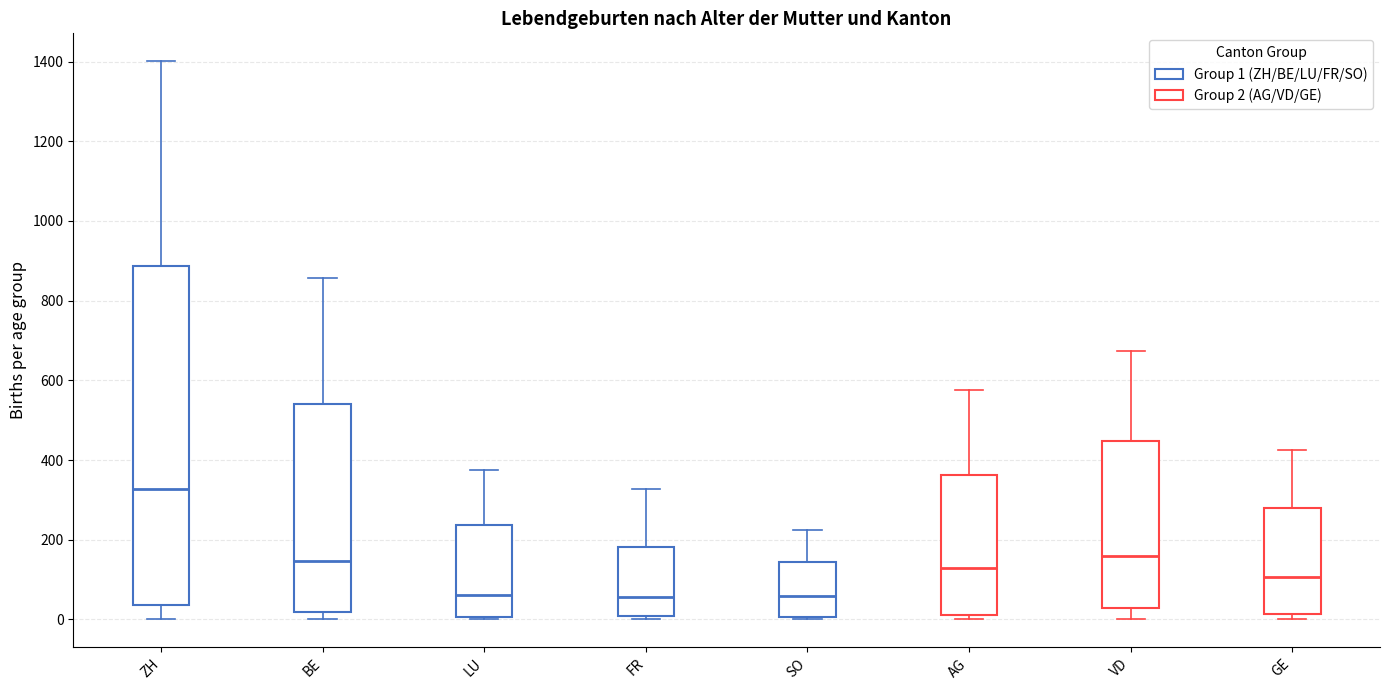

Reading left to right, transcribe this box plot: for each box, give where its median line is, the range the box spans, and where its two whiskers end, as read against the y-axis. The values are not printed on the chart, so give them approximately, as read against the axis.

ZH: median 320, box 40 to 880, whiskers 0 to 1400
BE: median 140, box 20 to 540, whiskers 0 to 860
LU: median 60, box 0 to 240, whiskers 0 (just below the box's lower edge) to 380
FR: median 60, box 0 to 180, whiskers 0 (just below the box's lower edge) to 320
SO: median 60, box 0 to 140, whiskers 0 to 220
AG: median 120, box 20 to 360, whiskers 0 to 580
VD: median 160, box 20 to 440, whiskers 0 to 680
GE: median 100, box 20 to 280, whiskers 0 to 420